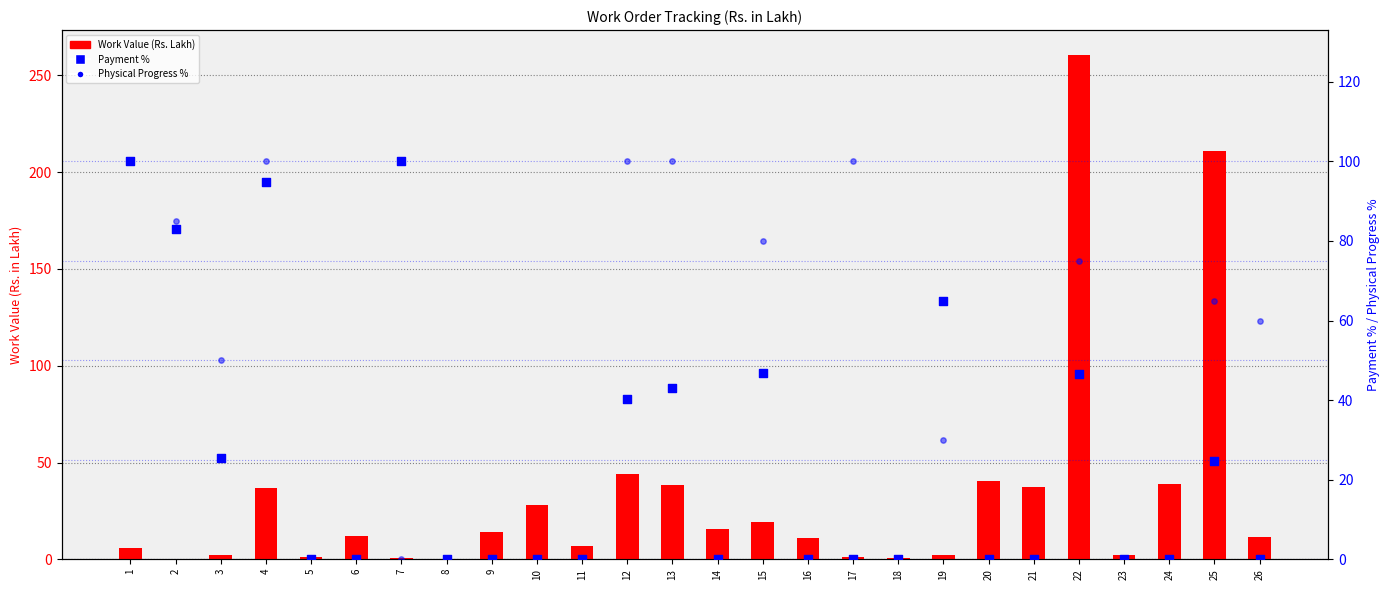

At which category is the sum across all series the highest?

22